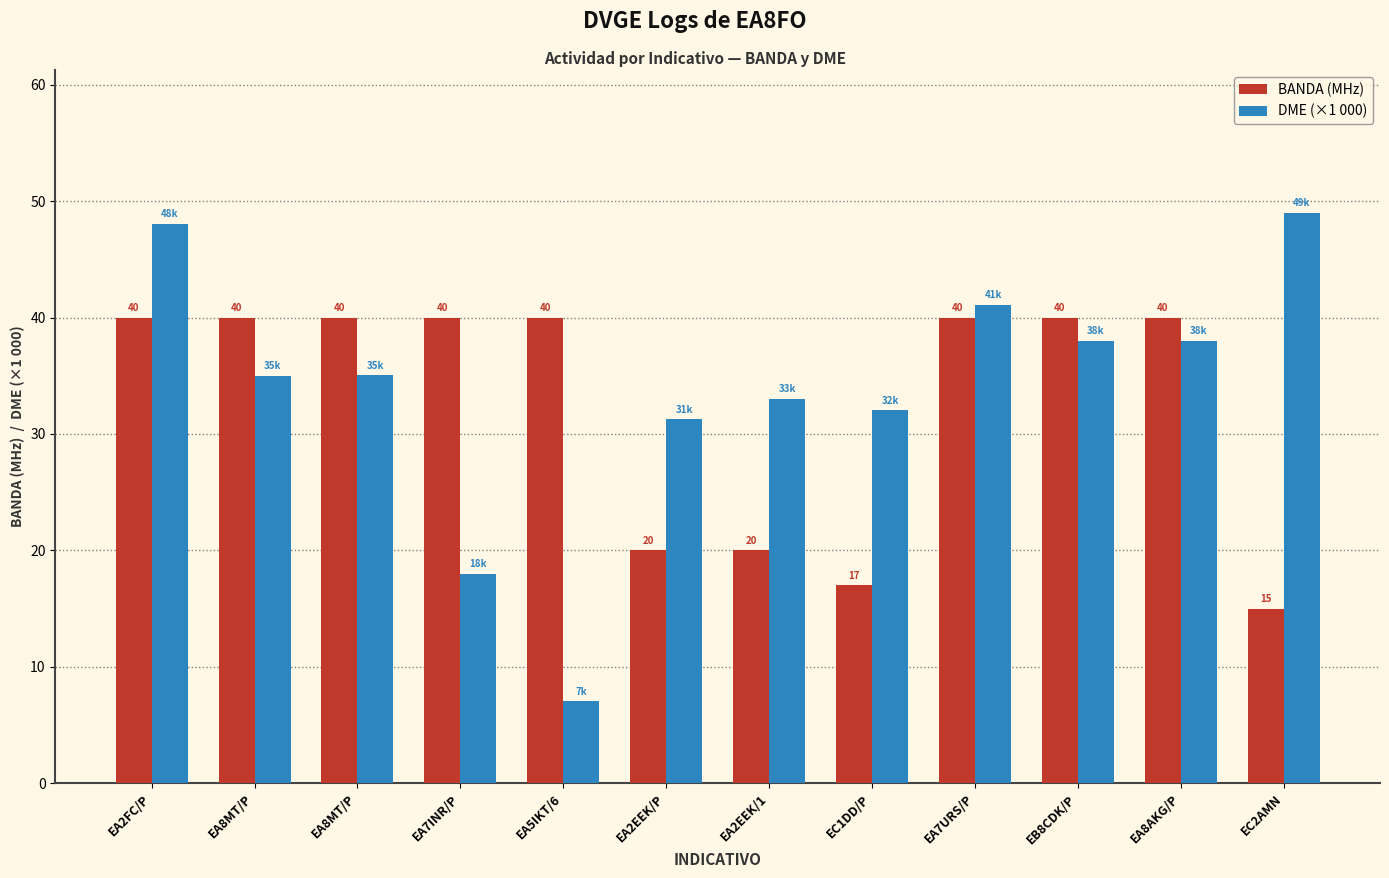

How many bars are there in each group?

2